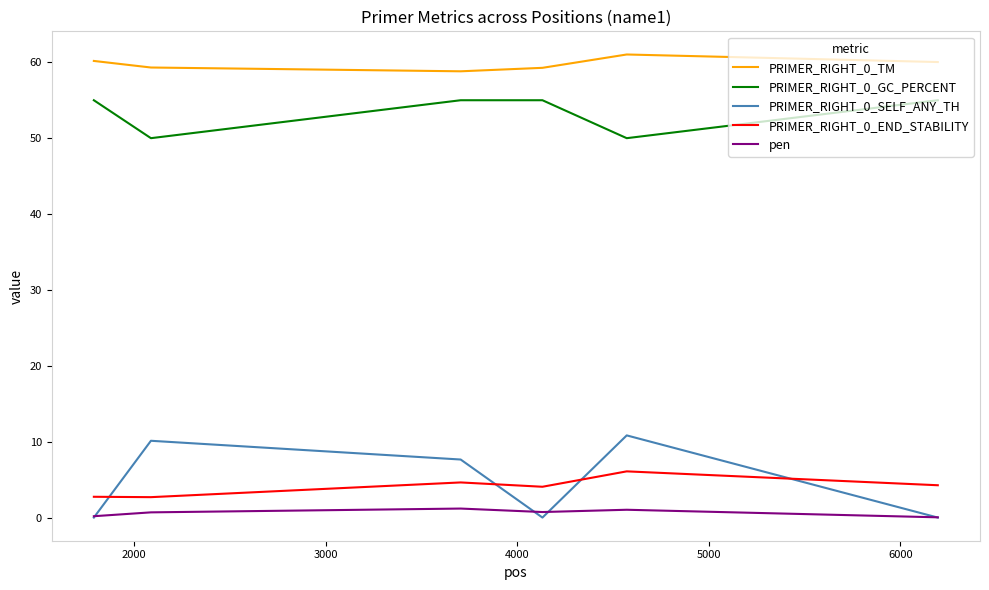

True or false: PRIMER_RIGHT_0_END_STABILITY and PRIMER_RIGHT_0_GC_PERCENT cross at least once.

False